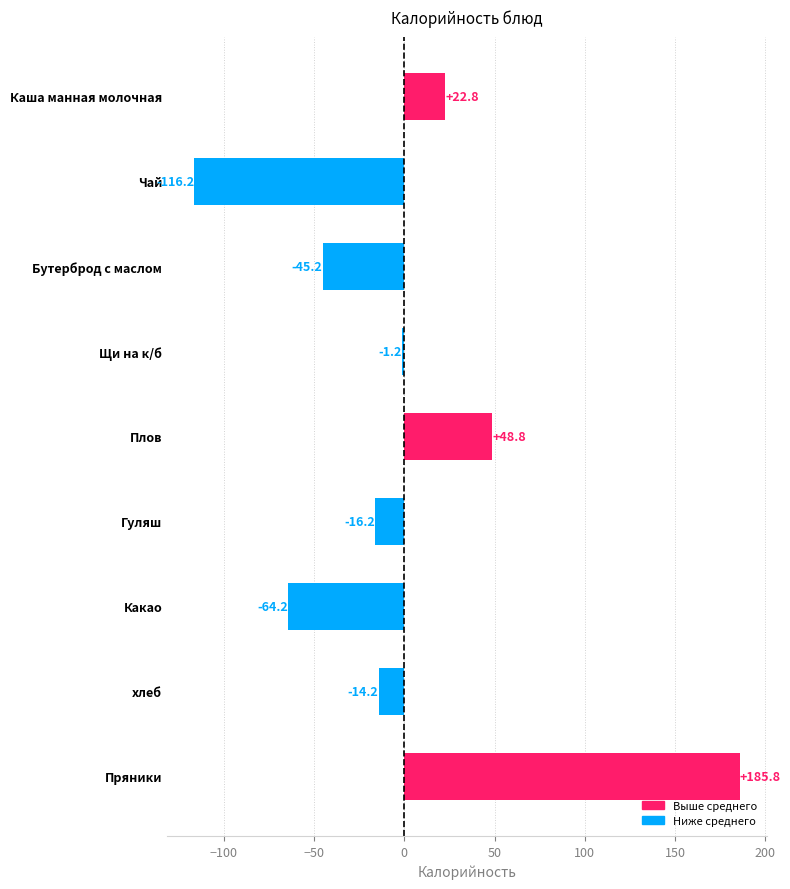

How many positive values are there?

3